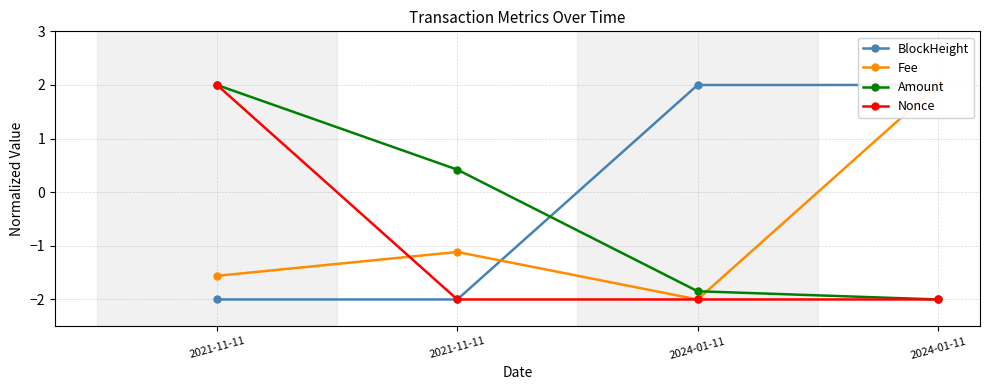

Which category has the highest value across all series?

2024-01-11